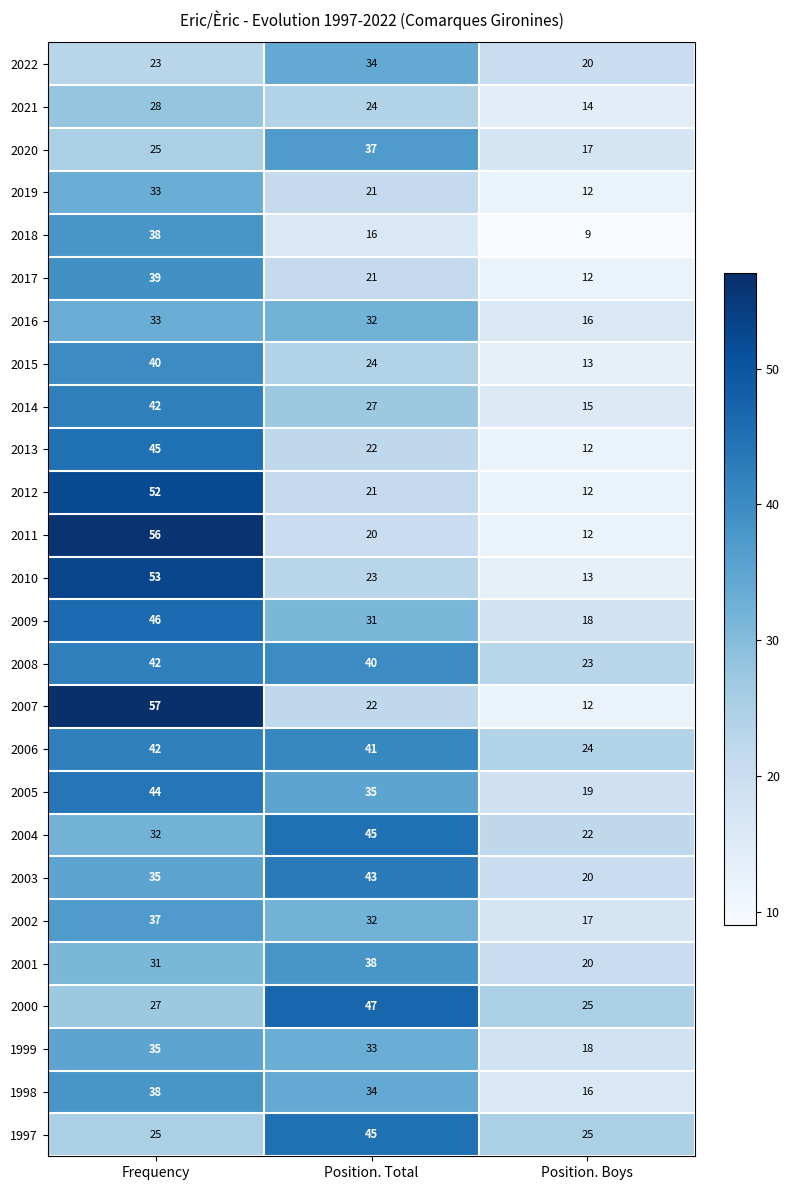

Which series has the largest range (max minus min)?

2007